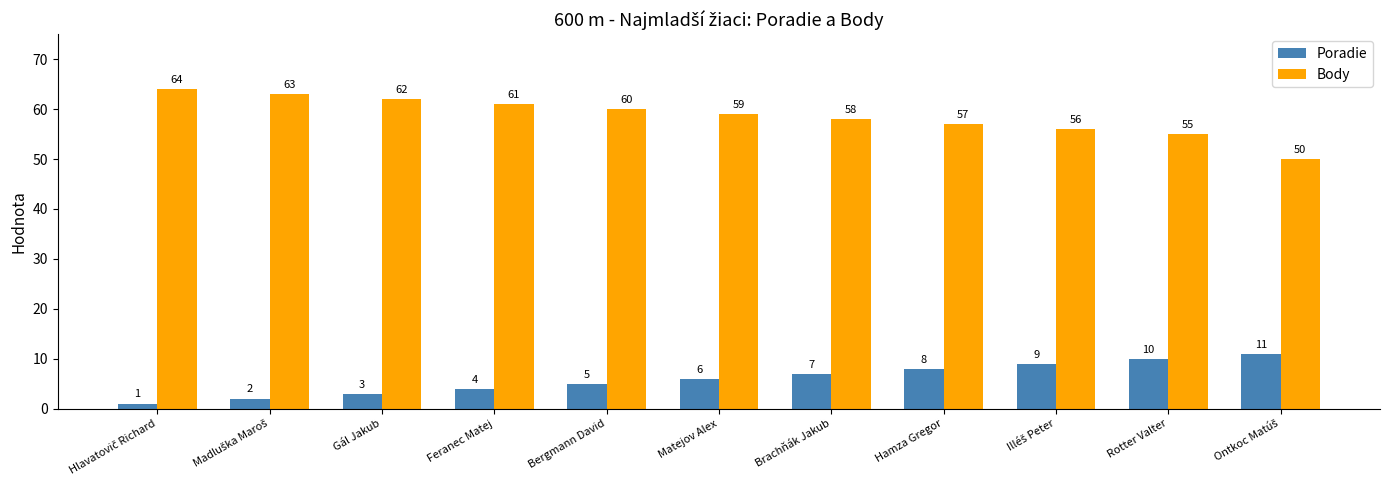

At Matejov Alex, list the series in order from smallest to largest.

Poradie, Body